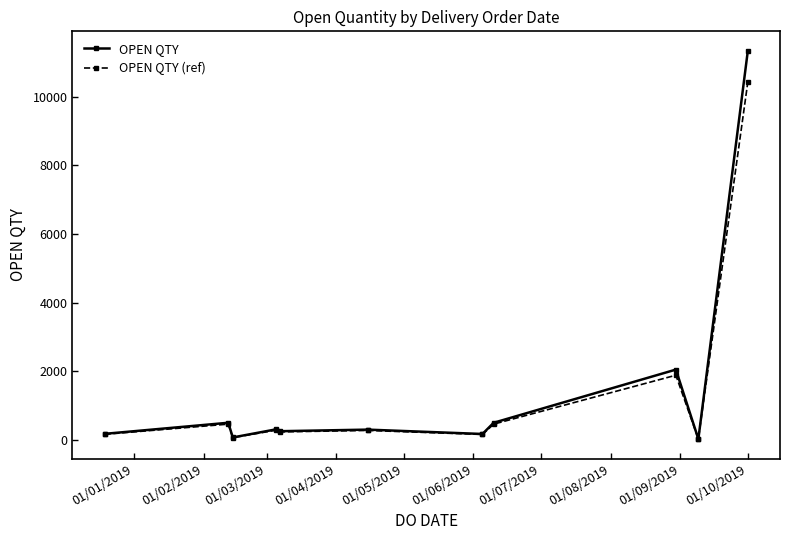

True or false: OPEN QTY has more than 0 interior local peaks.

True